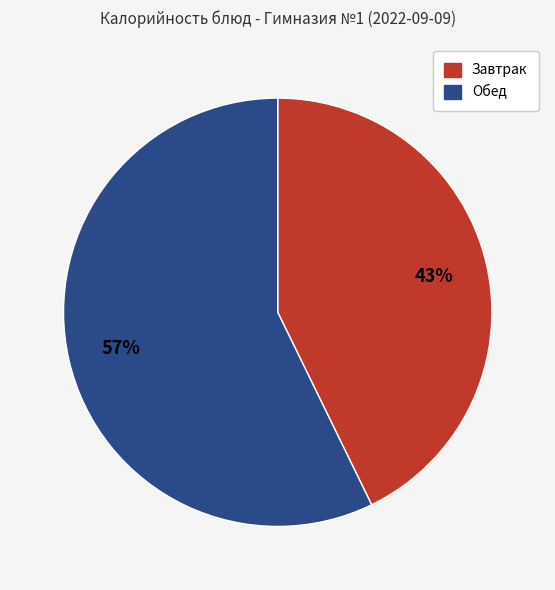

Does any single category account for the majority?

Yes